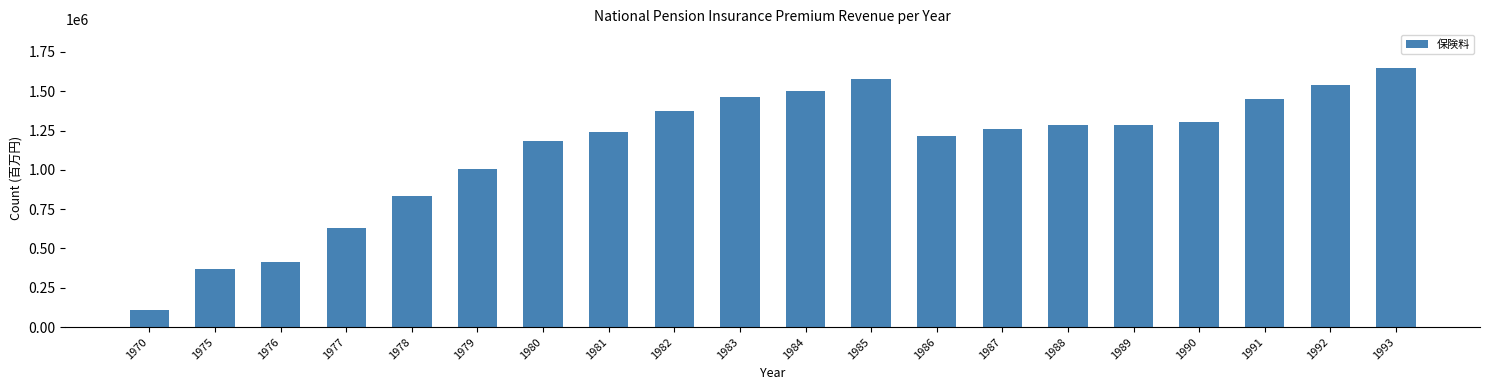

Where is the data nearest to the value 876513?

1978